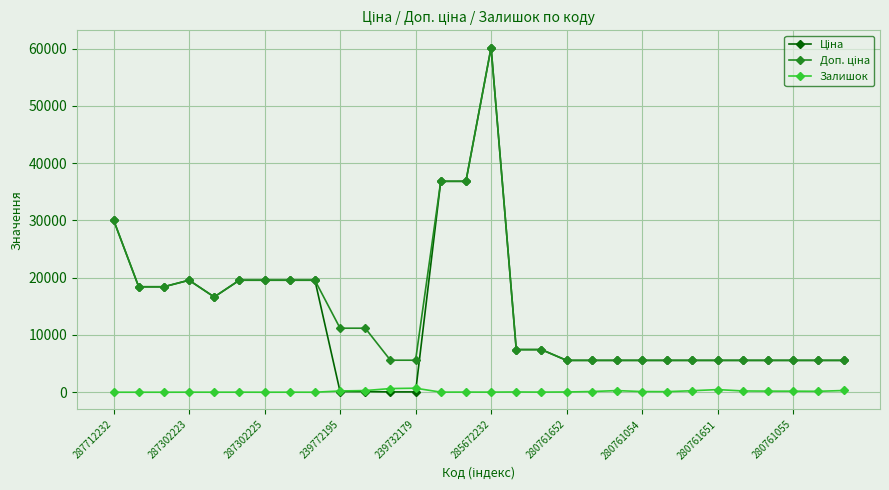

What is the maximum value shown in the chart?

60205.6